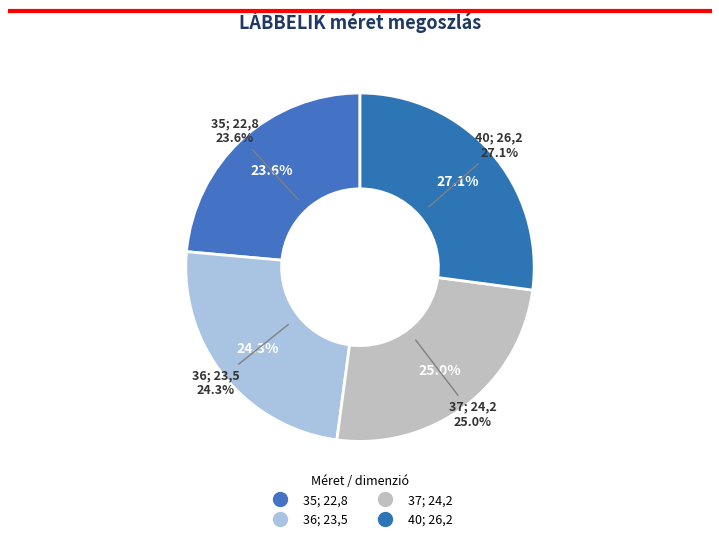

To the nearest percent, what portion does 26,2 represent?

27%